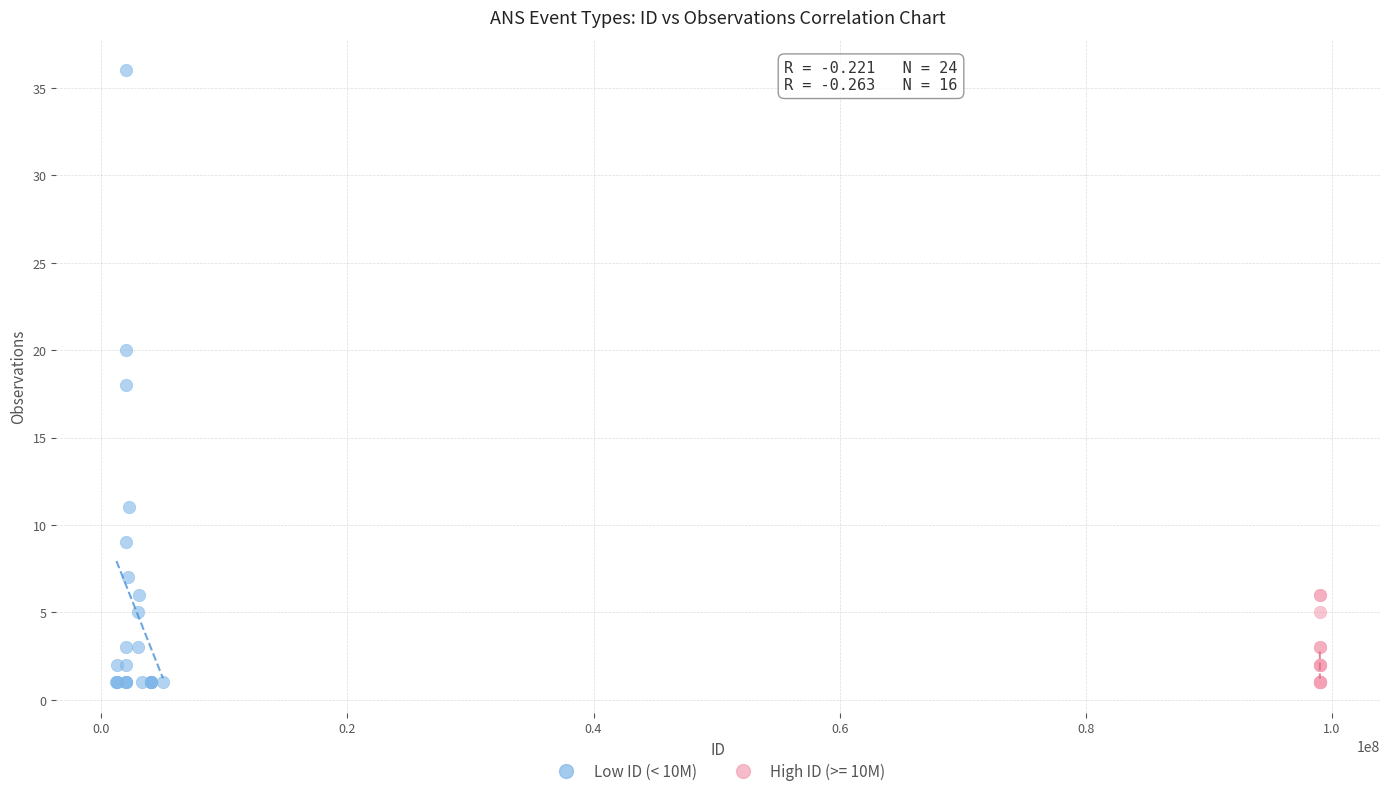

Which series has the largest Y range (max minus min)?

Low ID (< 10M)